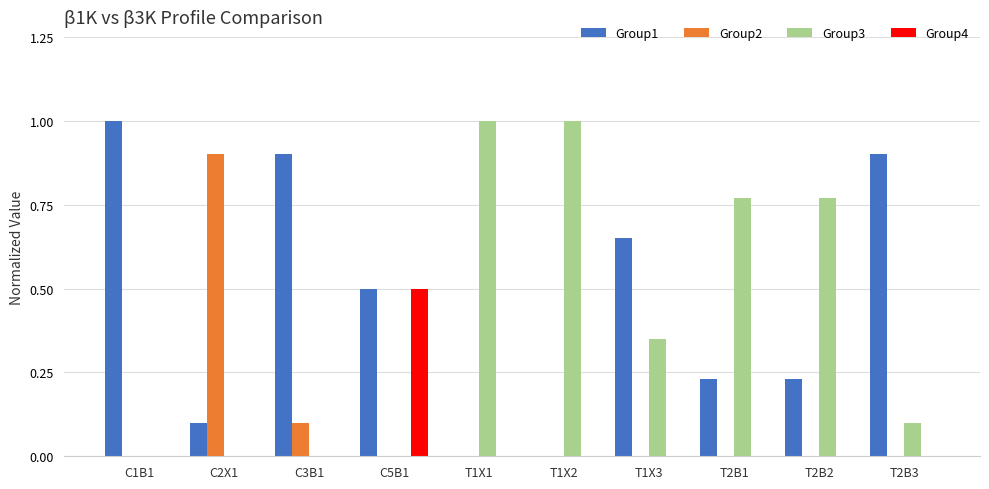

True or false: Group2 has a value of 0.6 at T2B2.

False